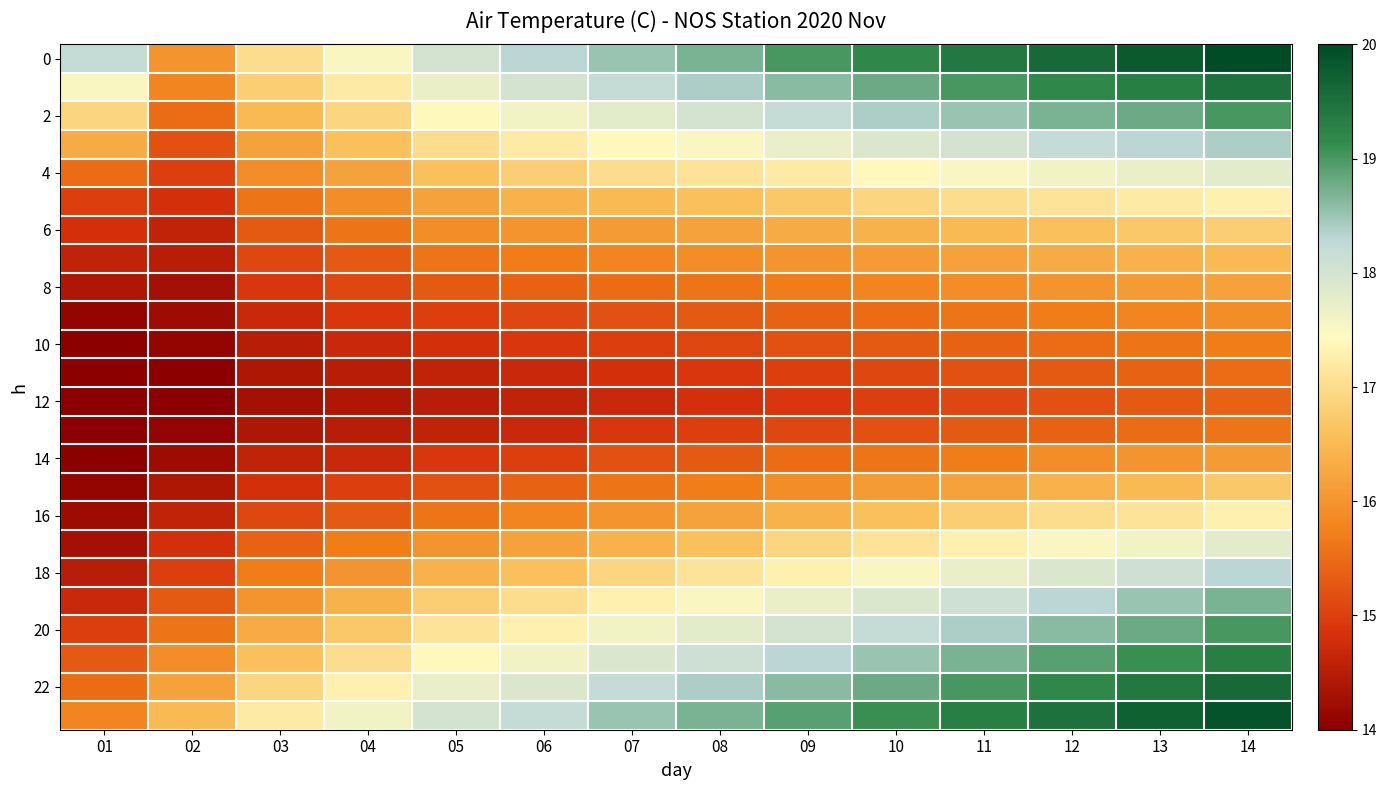

At which category is the sum across all series the highest?

14